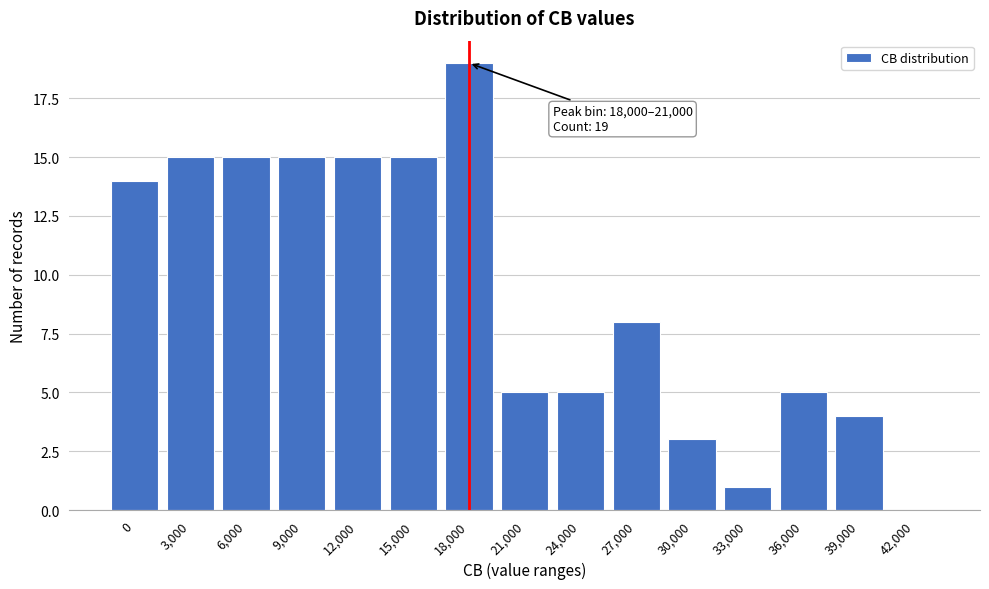

Which label corresponds to the largest value in the chart?

18,000